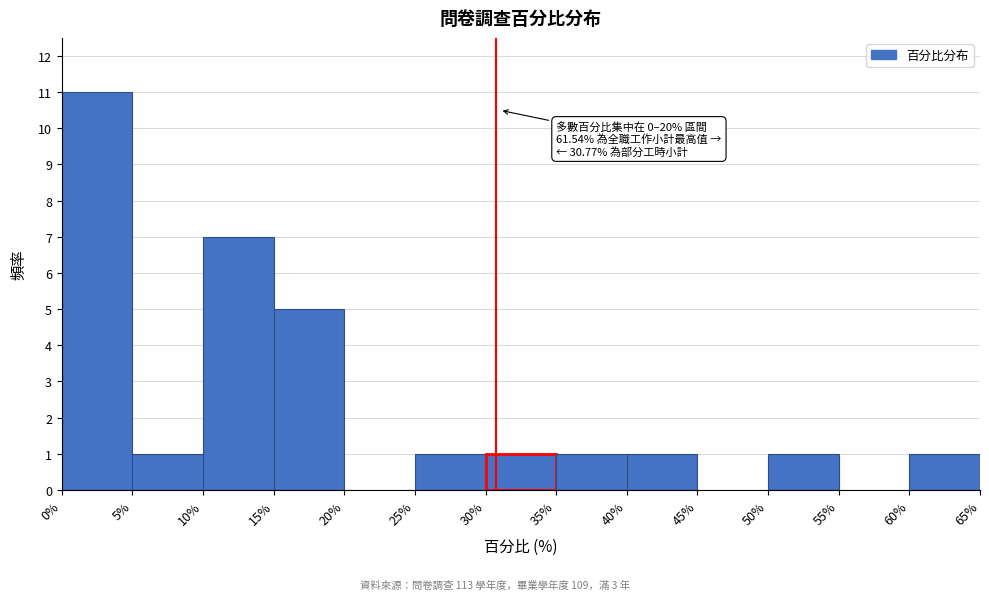

Over which range of the x-axis is the bar tallest?

0% to 5%